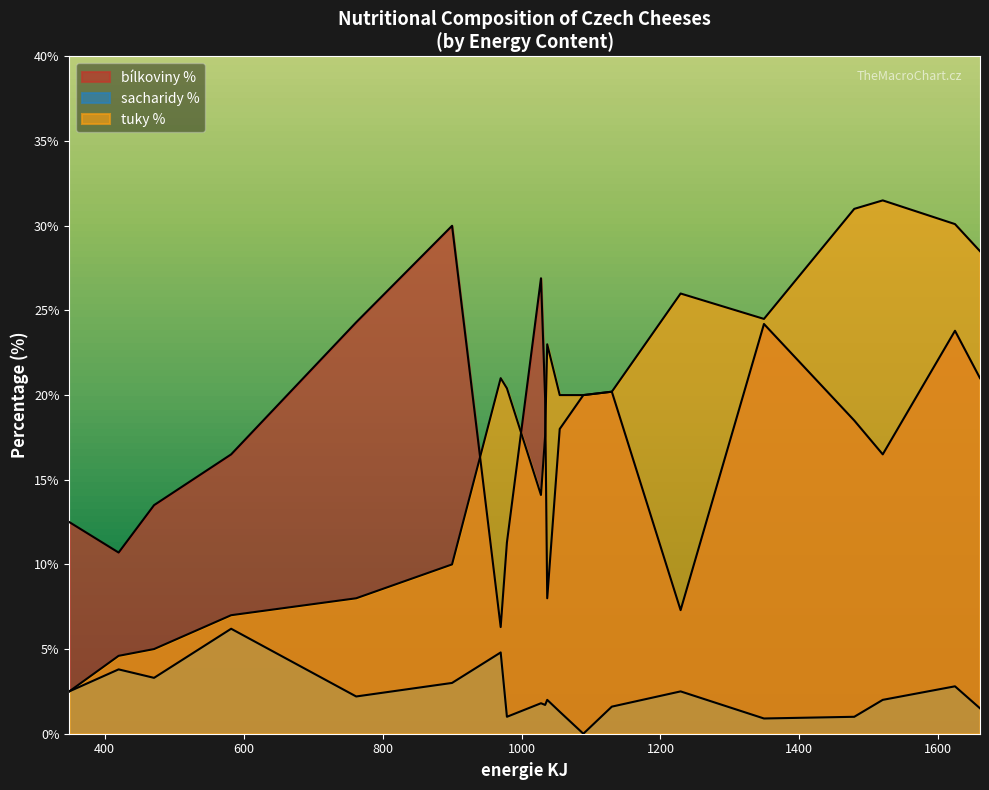

What are all the series names shown in the legend?

bílkoviny %, sacharidy %, tuky %